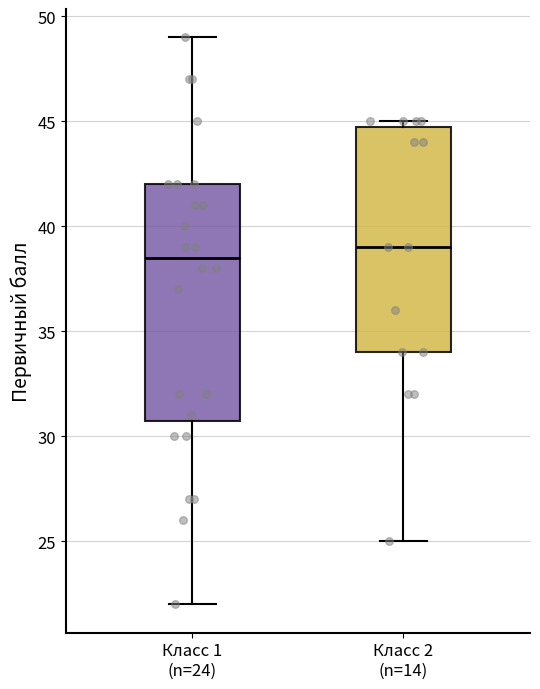

Reading left to right, read every box against the y-axis: the position of its median line, the range the box covers, and the ends of its whiskers. The values are not printed on the chart, so give them approximately, as read against the axis.

Класс 1 (n=24): median 38.5, box 31.0 to 42.0, whiskers 22.0 to 49.0
Класс 2 (n=14): median 39.0, box 34.0 to 45.0, whiskers 25.0 to 45.0 (just above the box's upper edge)